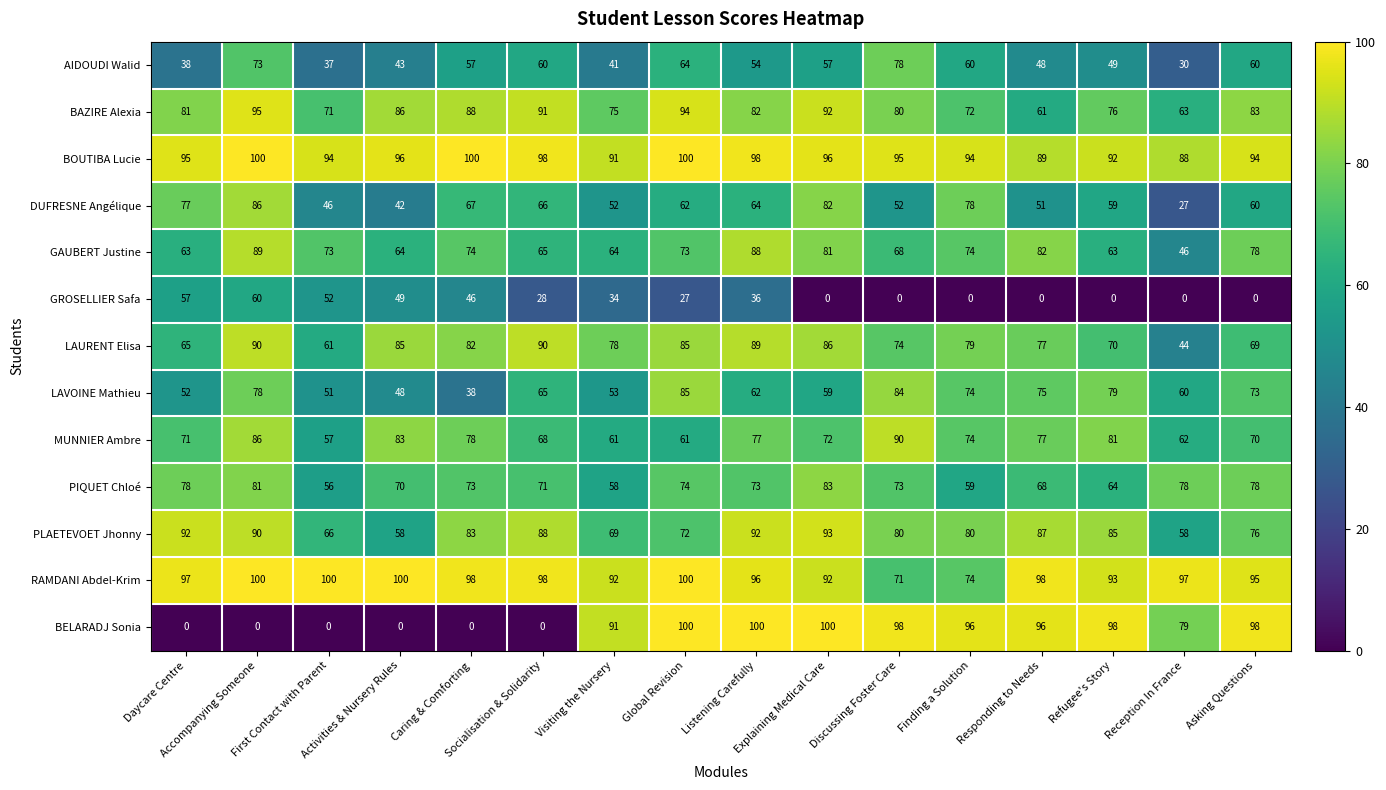

What is the lowest value of the BOUTIBA Lucie series?

88